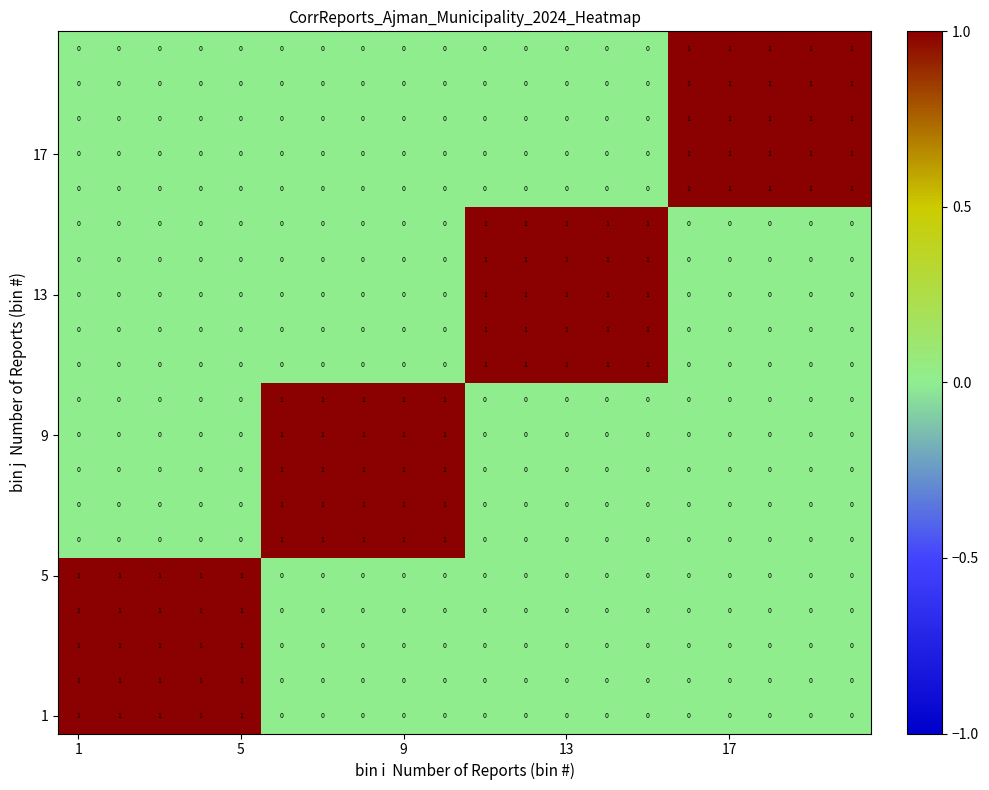

At how many categories does at least one series exceed 0?

20